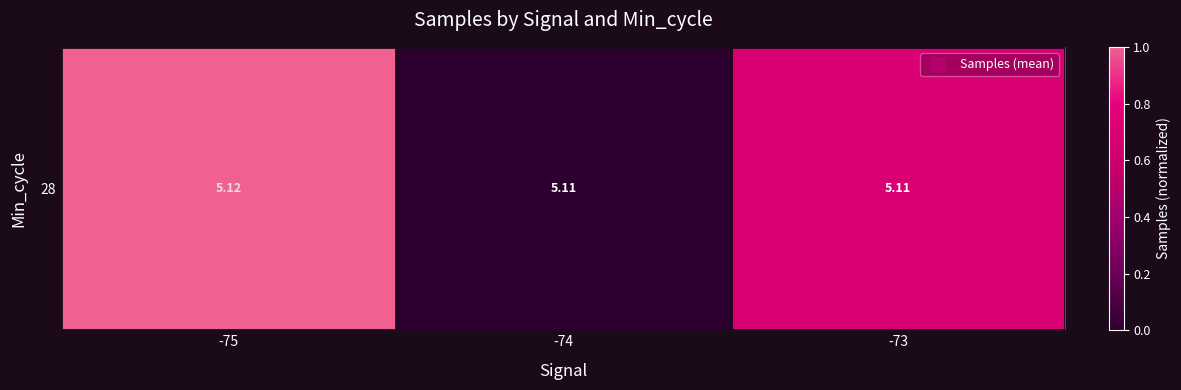

Count the values in the range 0 to 1.

3